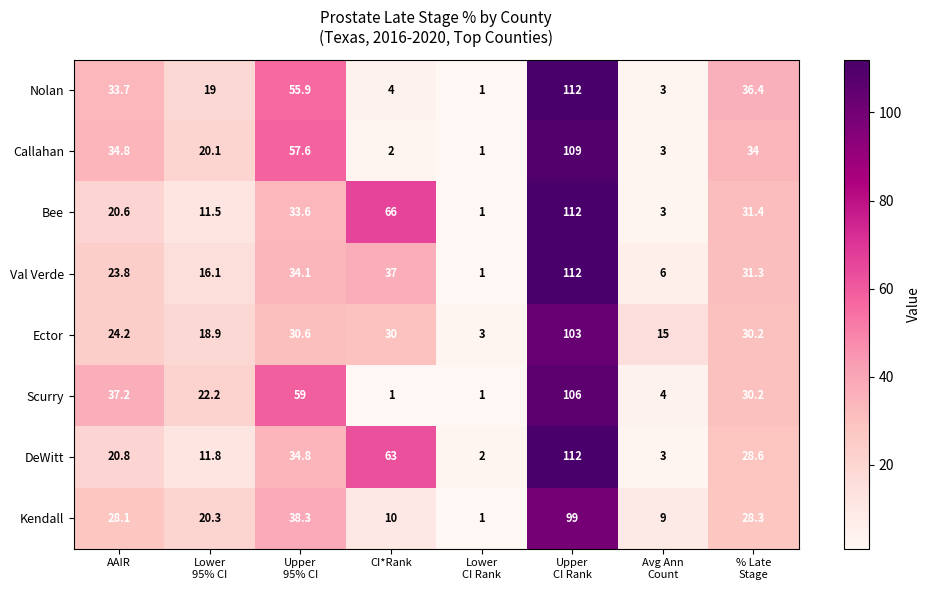

What is the average value of the Nolan series?

33.1